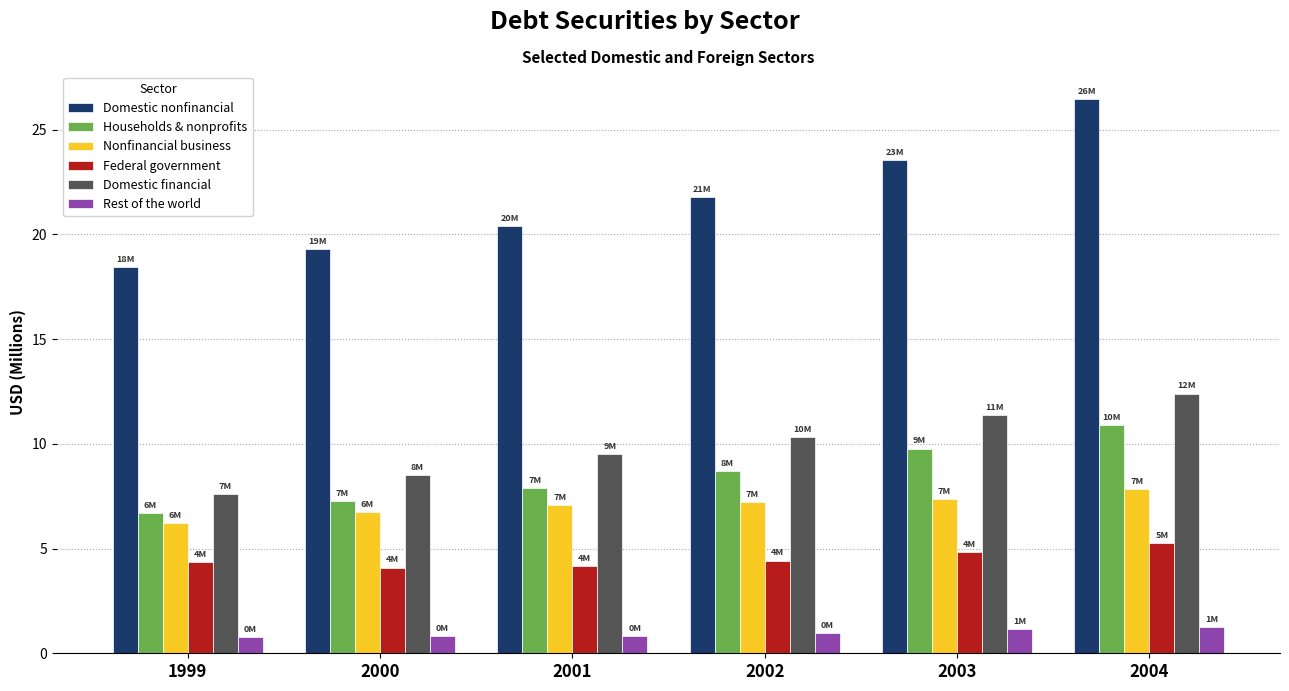

Rank the categories by Domestic financial value from highest to lowest.

2004, 2003, 2002, 2001, 2000, 1999